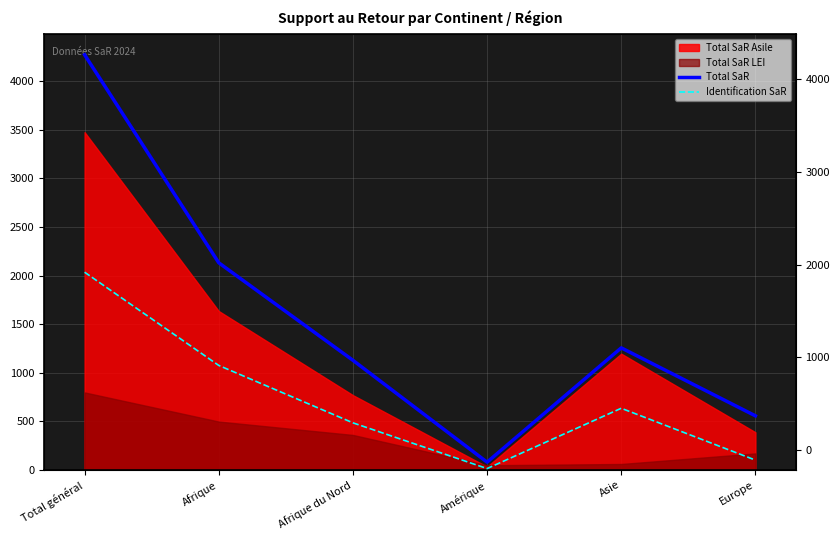

Does the chart have visible grid lines?

Yes